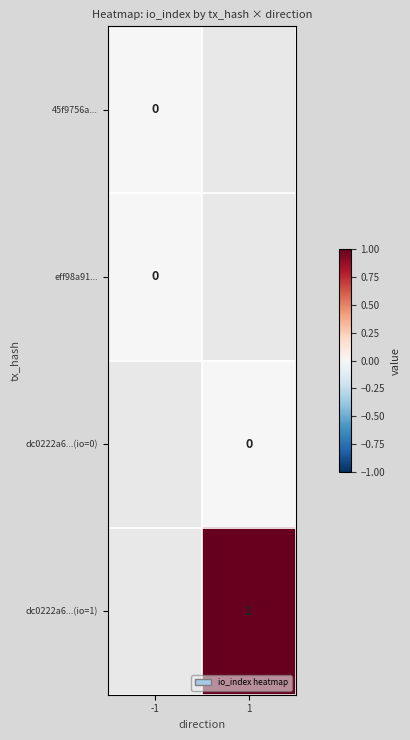

The value of dc0222a6...(io=1) at 1 is 2. True or false?

False